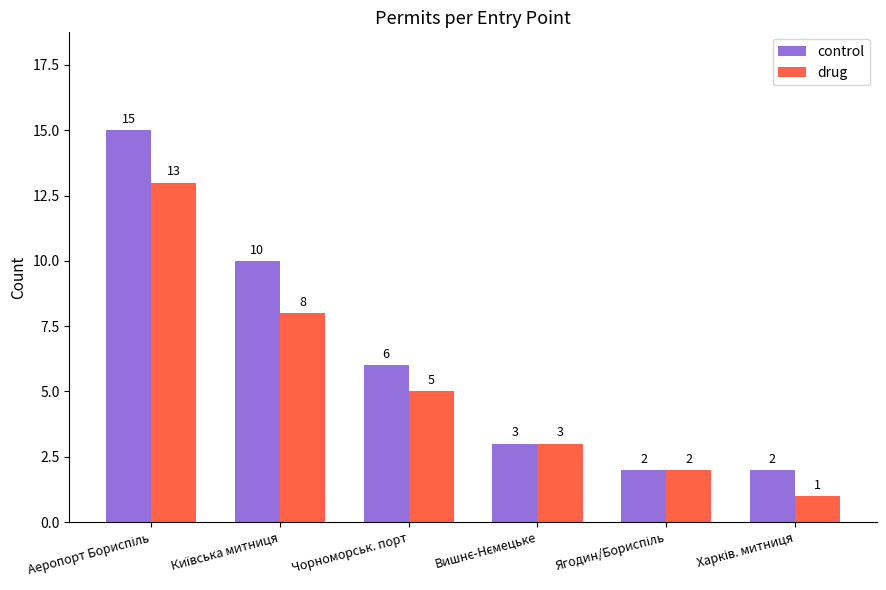

The value of drug at Чорноморськ. порт is 5. True or false?

True